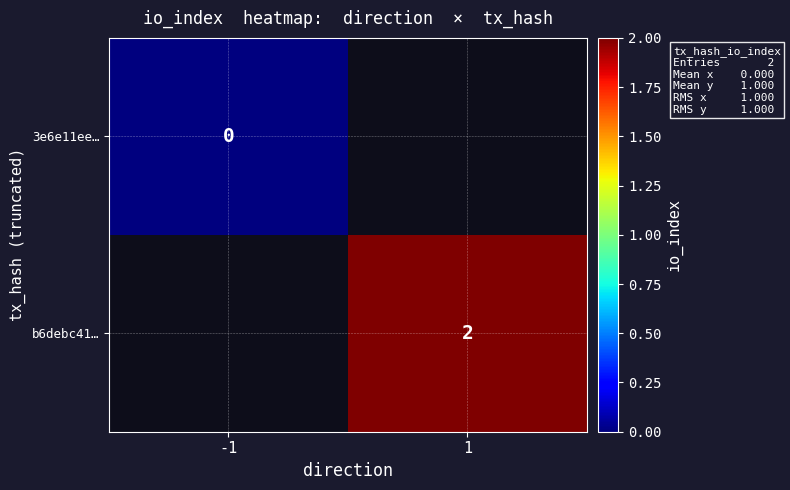

True or false: b6debc41… has a value of 3 at 1.

False